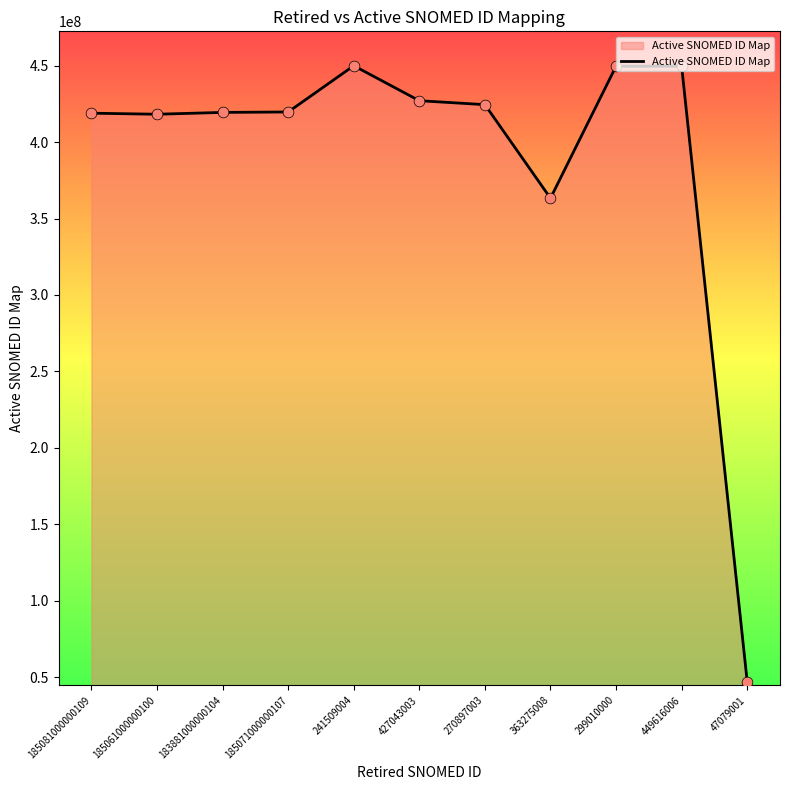

Which has a higher value, 183881000000104 or 241509004?

241509004